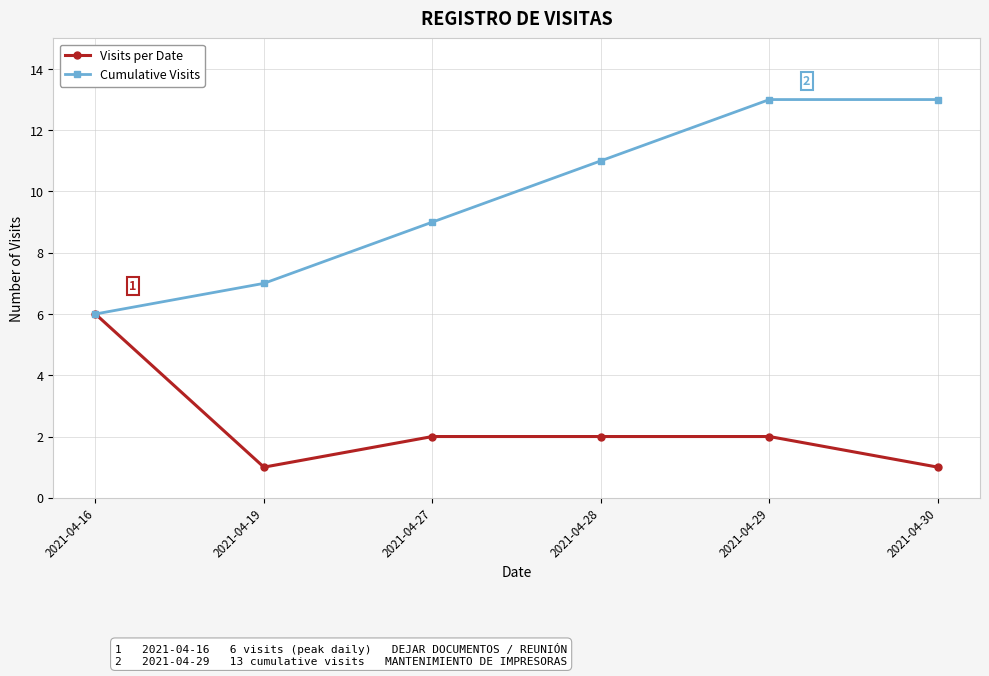

What is the value of the Cumulative Visits point at the 1st from the left?

6